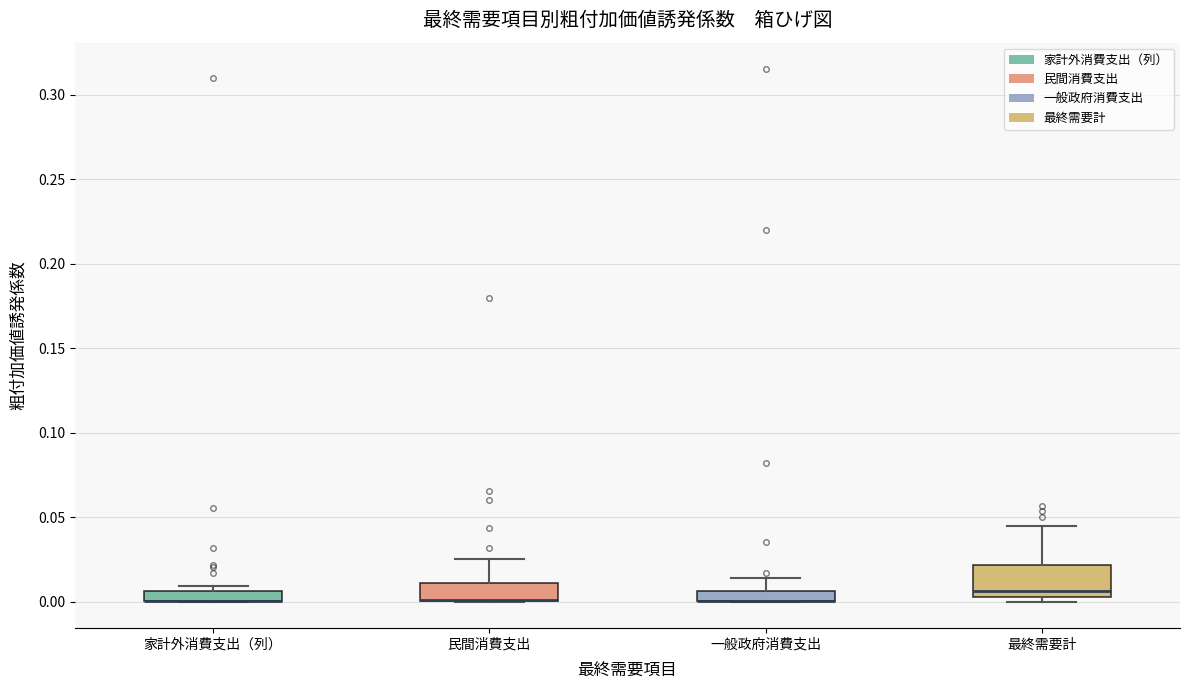

Where does the upper whisker of the box for 民間消費支出 end on the y-axis? The values are not printed on the chart, so give them approximately, as read against the axis.

0.025